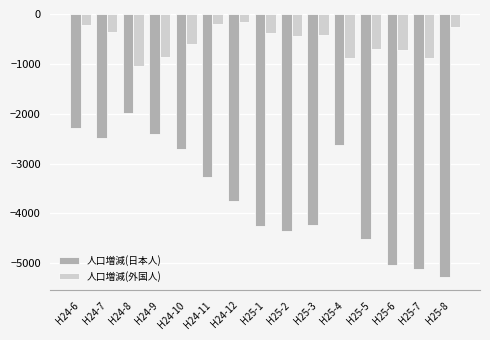

What is the maximum value for 人口増減(外国人)?

-164